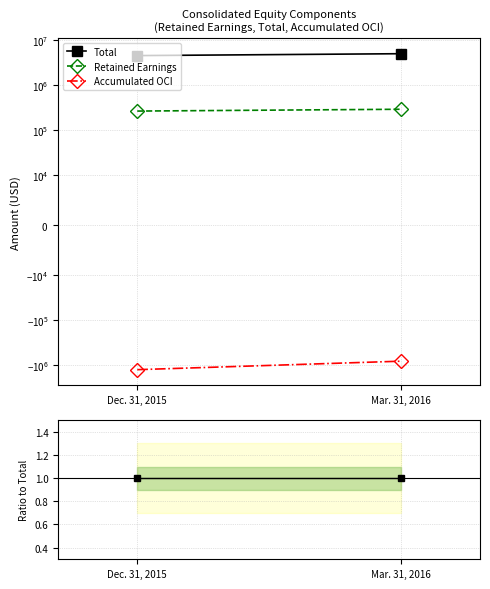

Which series has the widest spread of values?

Accumulated OCI